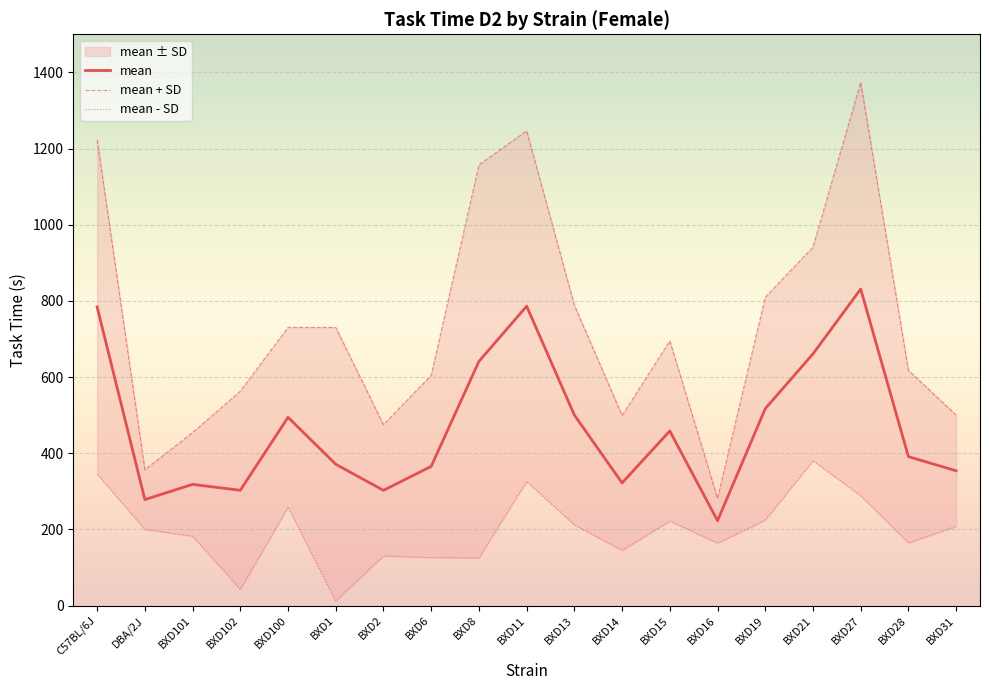

What is the sum of the mean + SD values at BXD27 and BXD2?

1848.7